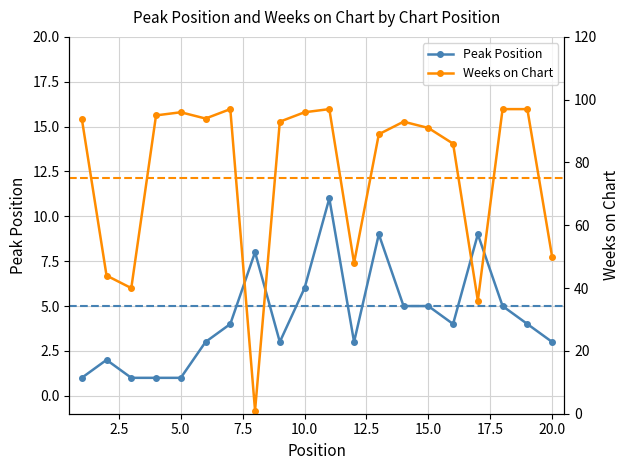

What is the smallest value displayed?

1